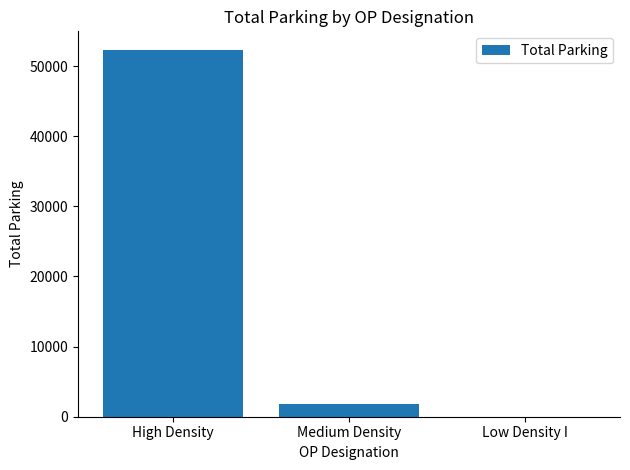

Count the number of categories in the chart.

3